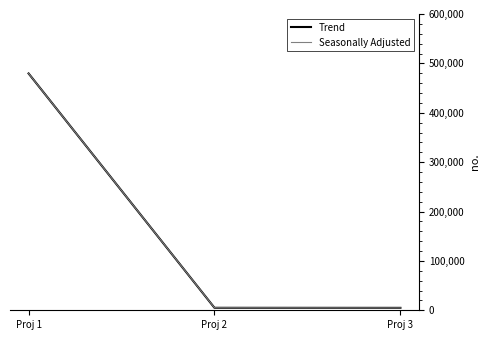

At which label is Seasonally Adjusted closest to 242173?

Proj 2